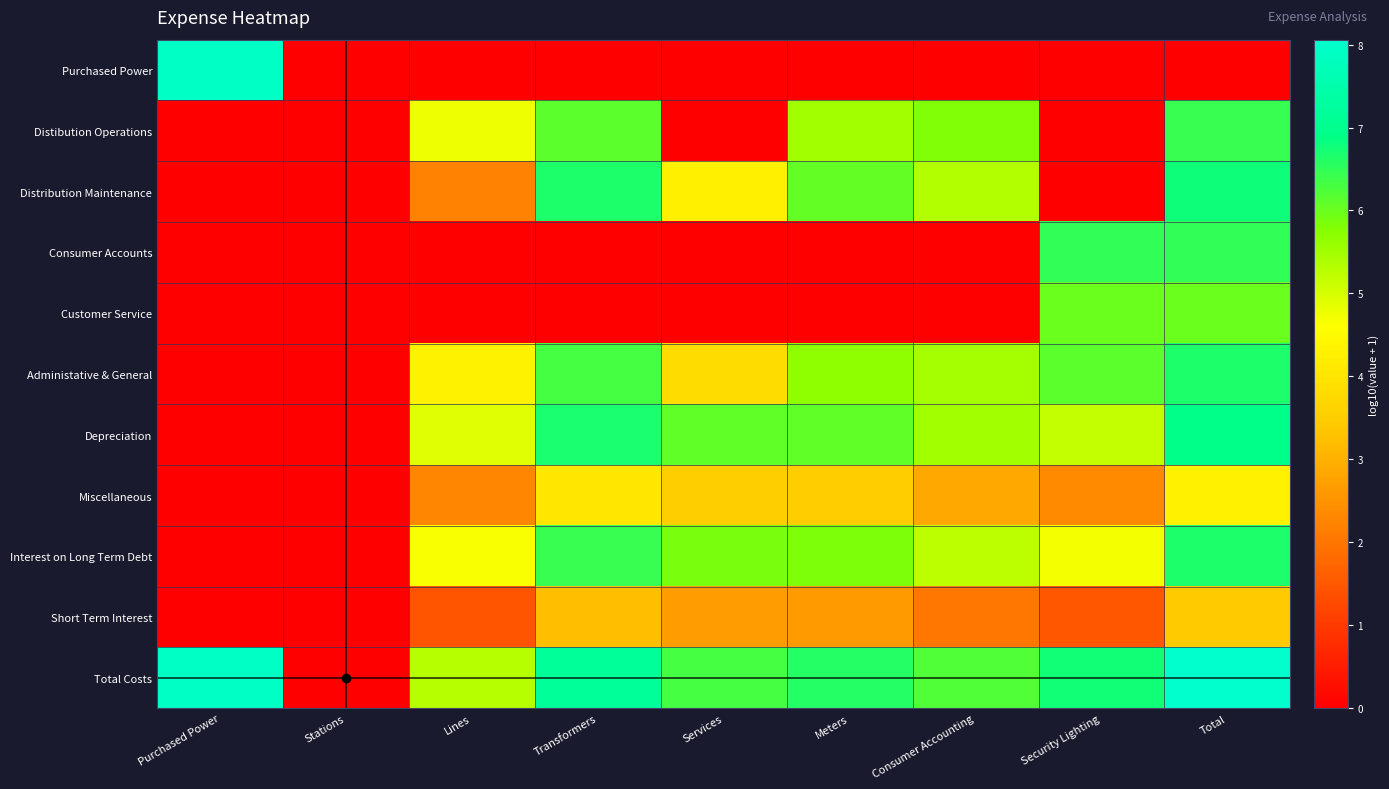

Rank the series by their maximum value, from highest to lowest.

Total Costs, Purchased Power, Depreciation, Distribution Maintenance, Interest on Long Term Debt, Administative & General, Consumer Accounts, Distibution Operations, Customer Service, Miscellaneous, Short Term Interest